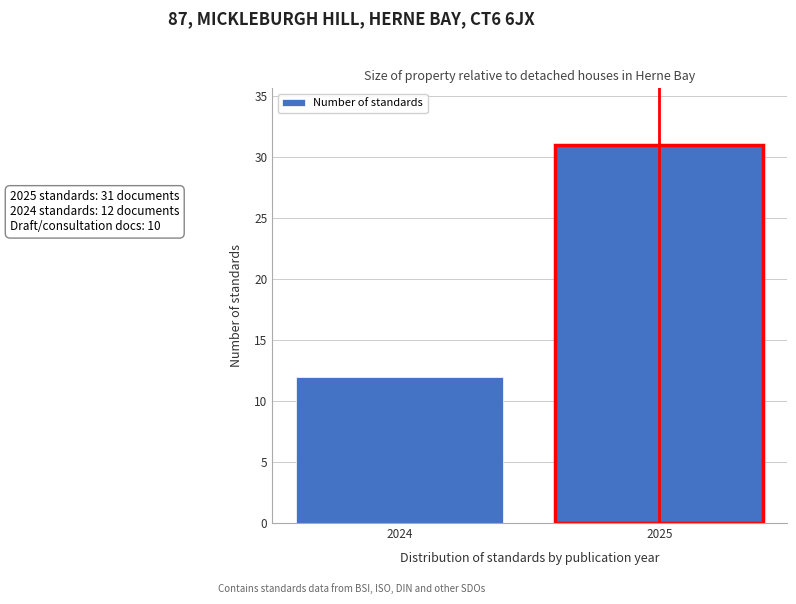

Reading left to right, what are all the values shown in this chart?

12	31